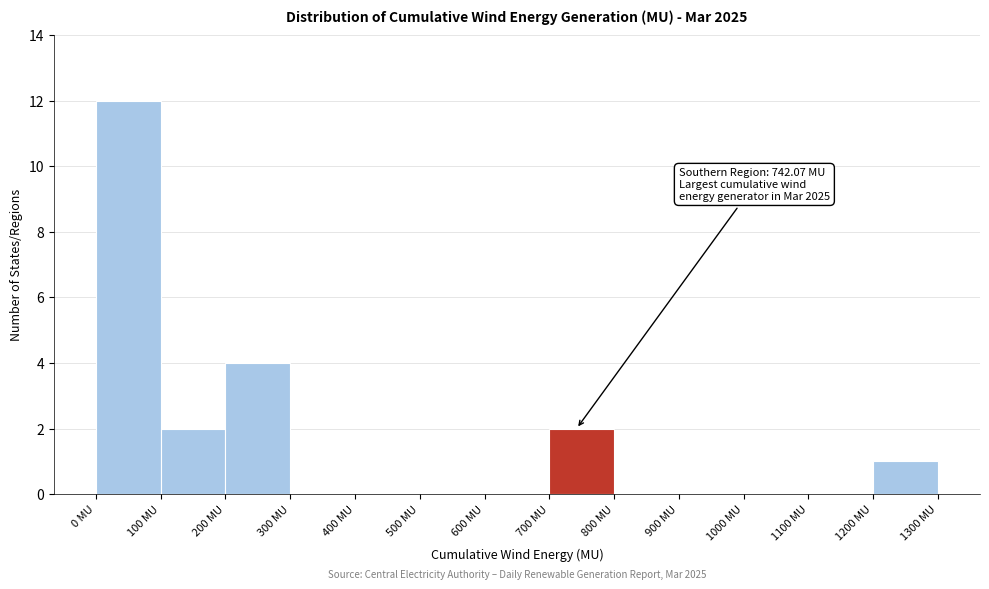

Over which range of the x-axis is the bar tallest?

0 to 100